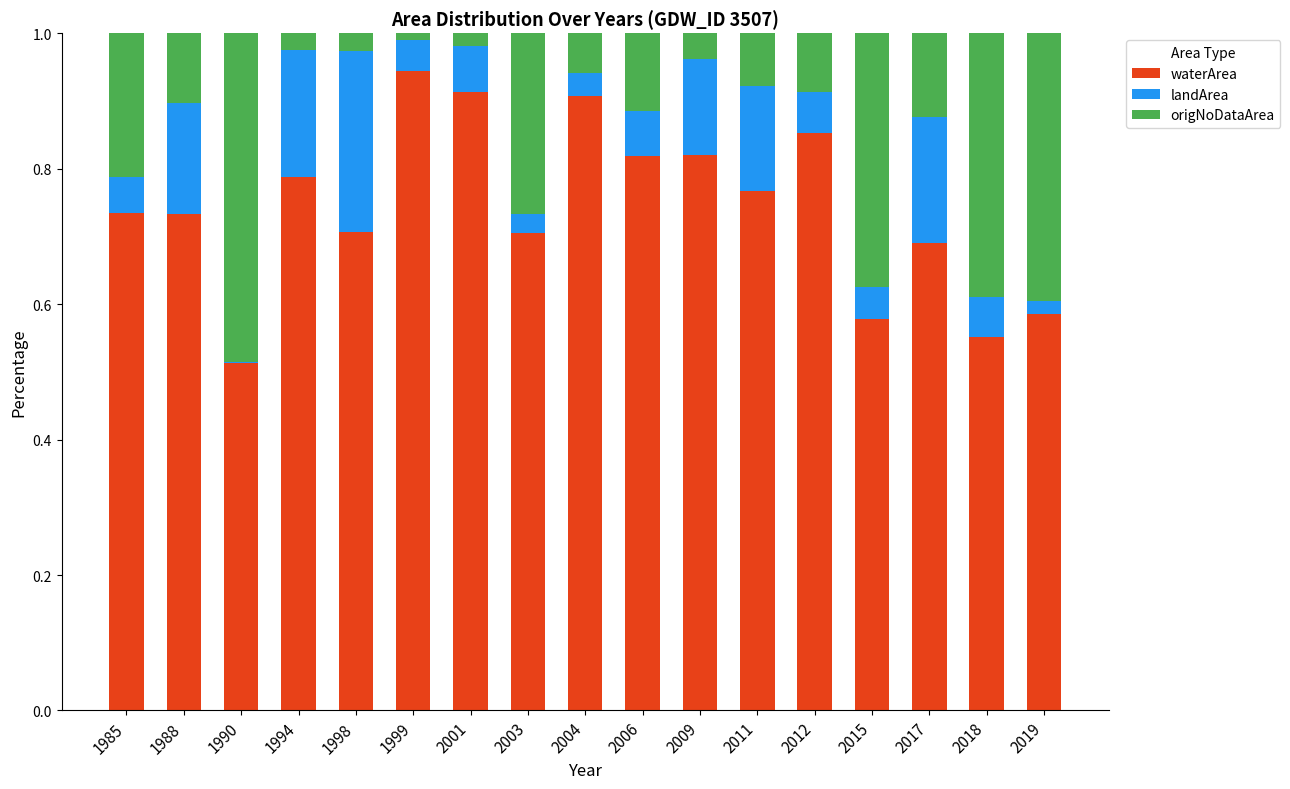

What is the total value across all series at 1988?

1.0